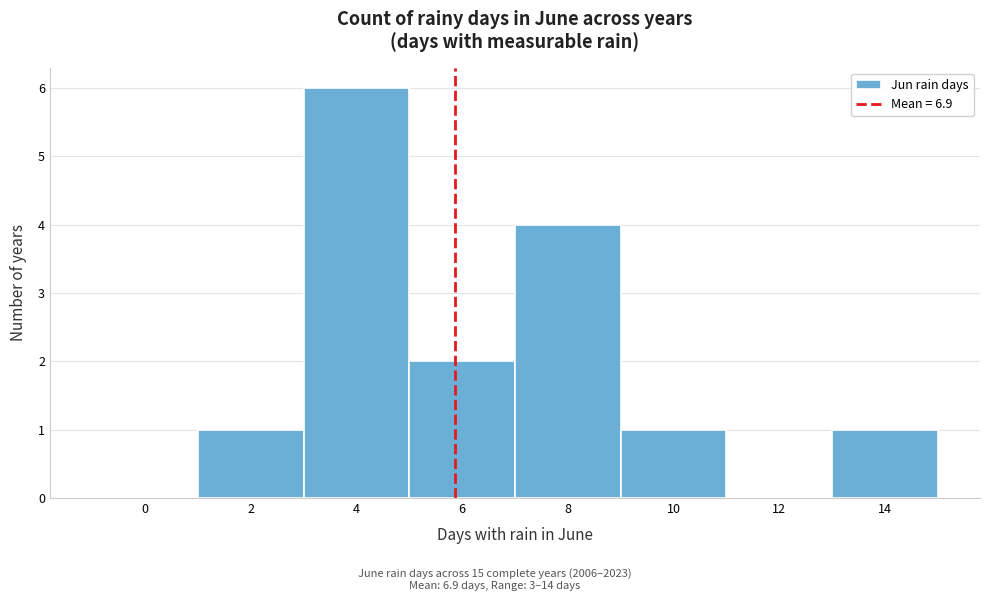

Reading left to right, what are all the values shown in this chart?

0=0	2=1	4=6	6=2	8=4	10=1	12=0	14=1